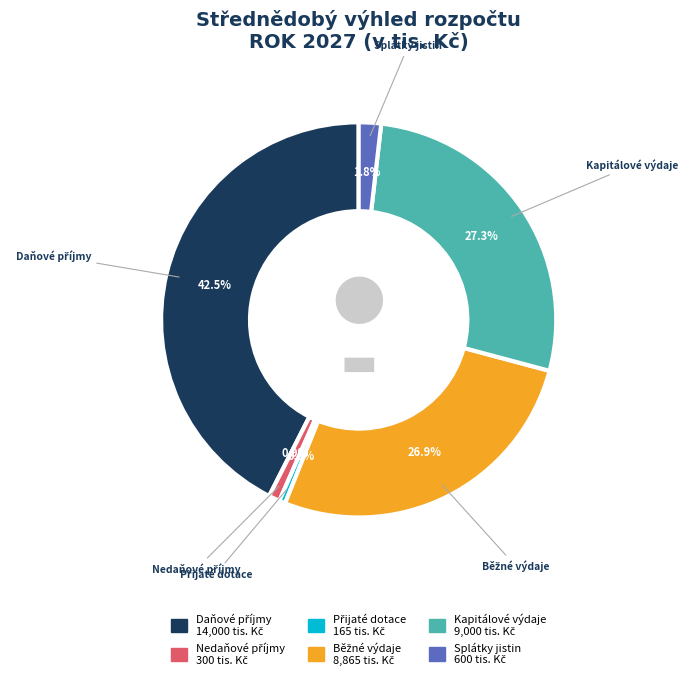

Do Kapitálové výdaje and Splátky jistin together represent more than half of the pie?

No